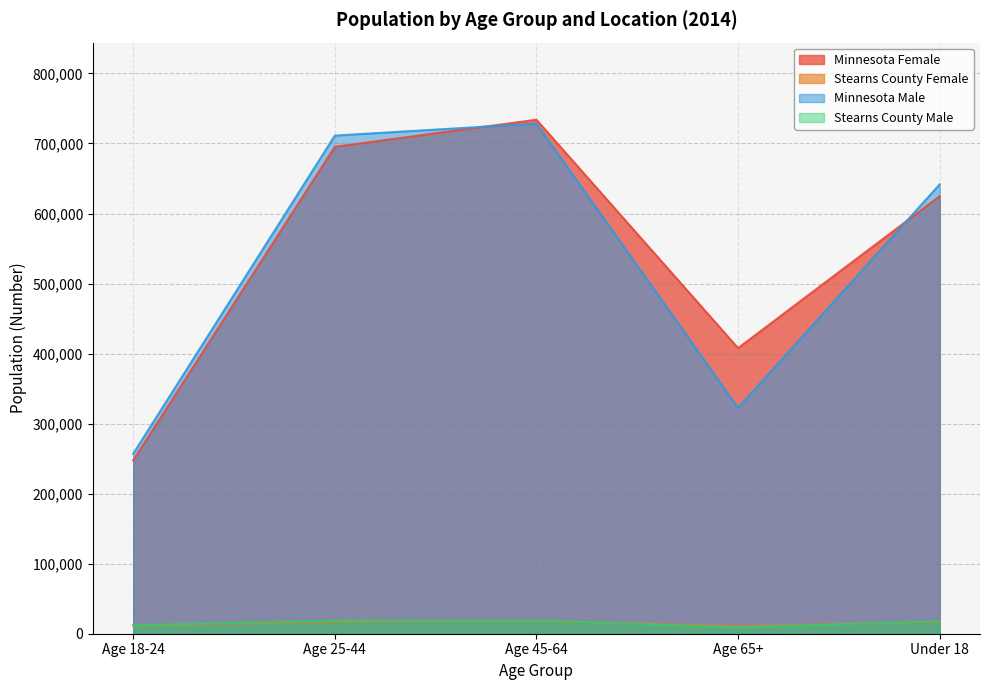

What is the maximum value for Minnesota Female?

733948